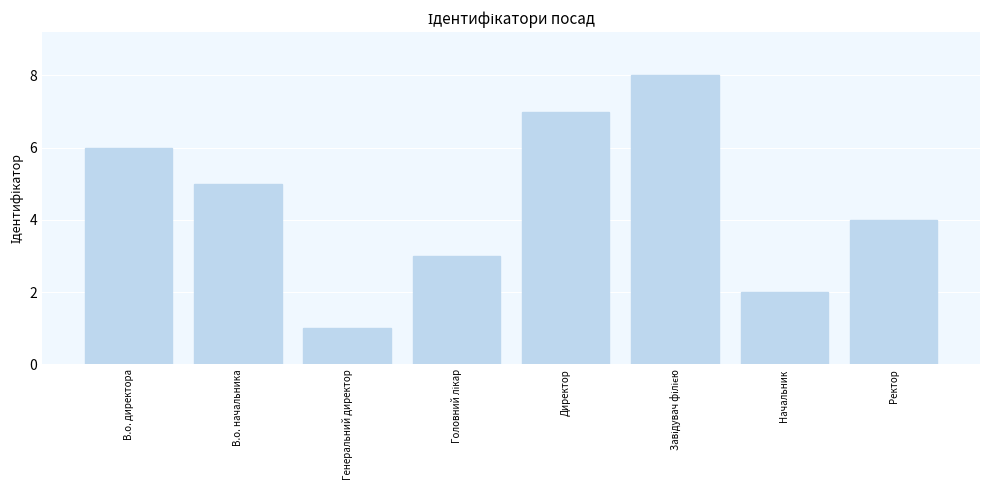

The chart shows a value of 9 at Директор. True or false?

False